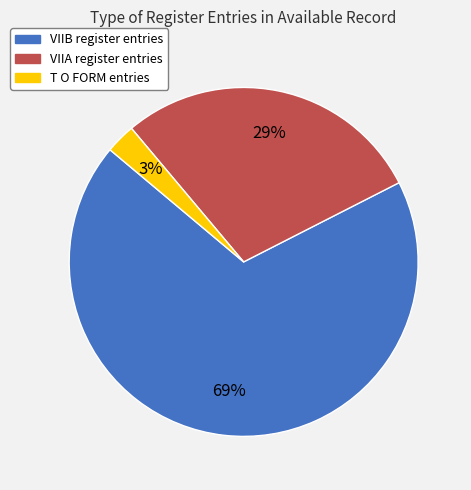

Count the number of slices in the pie.

3